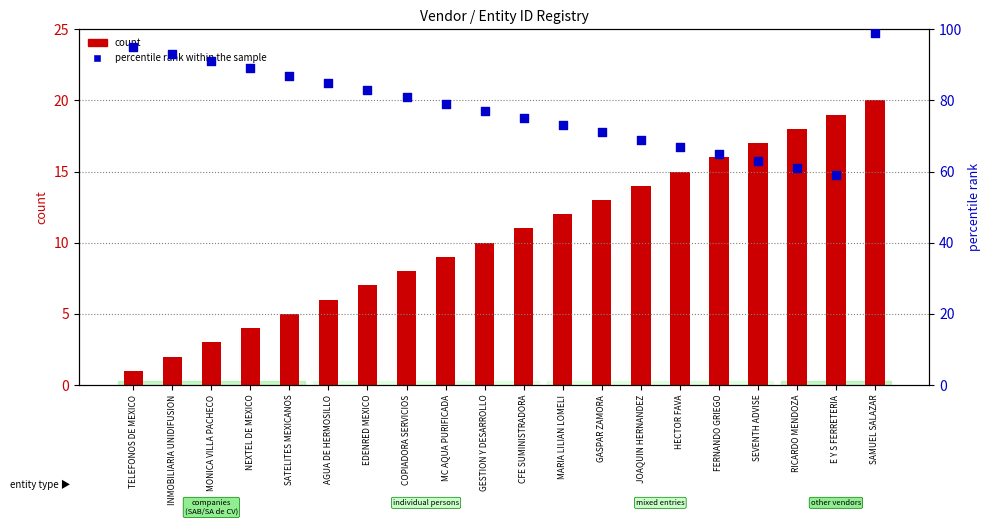

Is the value of count at INMOBILIARIA UNIDIFUSION greater than the value of percentile rank within the sample at HECTOR FAVA?

No